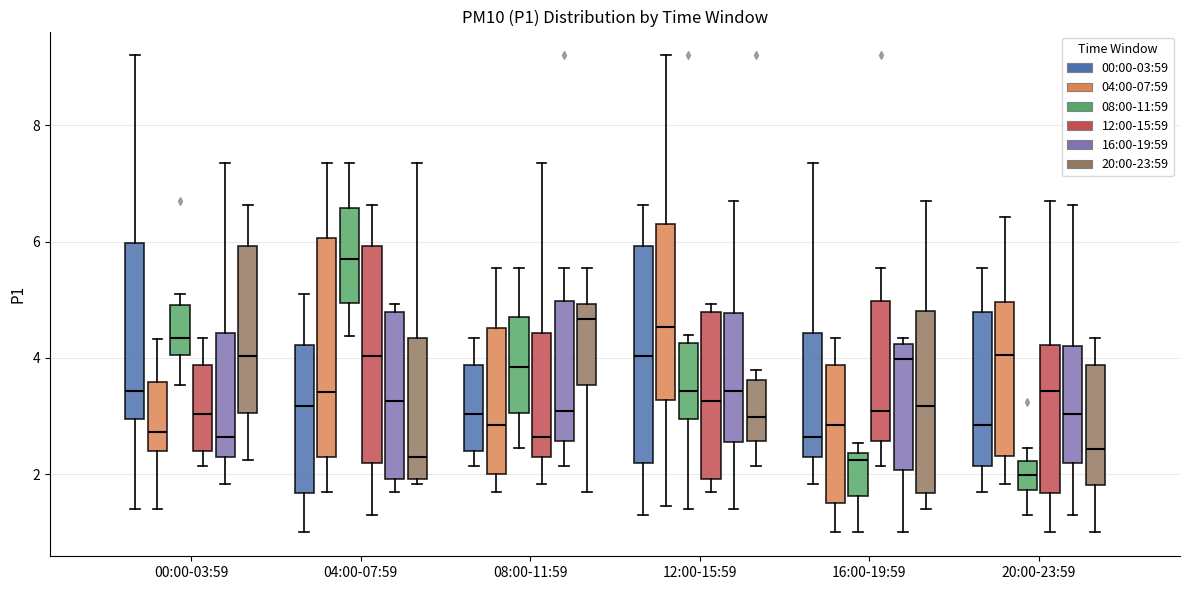

Reading left to right, transcribe this box plot: for each box, give where its median line is, the range the box spans, and where its two whiskers end, as read against the y-axis. The values are not printed on the chart, so give them approximately, as read against the axis.

00:00-03:59 (00:00-03:59): median 3.4, box 3.0 to 6.0, whiskers 1.4 to 9.2
00:00-03:59 (04:00-07:59): median 2.8, box 2.4 to 3.6, whiskers 1.4 to 4.4
00:00-03:59 (08:00-11:59): median 4.4, box 4.0 to 5.0, whiskers 3.6 to 5.2
00:00-03:59 (12:00-15:59): median 3.0, box 2.4 to 3.8, whiskers 2.2 to 4.4
00:00-03:59 (16:00-19:59): median 2.6, box 2.4 to 4.4, whiskers 1.8 to 7.4
00:00-03:59 (20:00-23:59): median 4.0, box 3.0 to 6.0, whiskers 2.2 to 6.6
04:00-07:59 (00:00-03:59): median 3.2, box 1.6 to 4.2, whiskers 1.0 to 5.2
04:00-07:59 (04:00-07:59): median 3.4, box 2.4 to 6.0, whiskers 1.8 to 7.4
04:00-07:59 (08:00-11:59): median 5.8, box 5.0 to 6.6, whiskers 4.4 to 7.4
04:00-07:59 (12:00-15:59): median 4.0, box 2.2 to 6.0, whiskers 1.4 to 6.6
04:00-07:59 (16:00-19:59): median 3.2, box 2.0 to 4.8, whiskers 1.8 to 5.0
04:00-07:59 (20:00-23:59): median 2.2, box 2.0 to 4.4, whiskers 1.8 to 7.4
08:00-11:59 (00:00-03:59): median 3.0, box 2.4 to 3.8, whiskers 2.2 to 4.4
08:00-11:59 (04:00-07:59): median 2.8, box 2.0 to 4.6, whiskers 1.8 to 5.6
08:00-11:59 (08:00-11:59): median 3.8, box 3.0 to 4.6, whiskers 2.4 to 5.6
08:00-11:59 (12:00-15:59): median 2.6, box 2.4 to 4.4, whiskers 1.8 to 7.4
08:00-11:59 (16:00-19:59): median 3.0, box 2.6 to 5.0, whiskers 2.2 to 5.6
08:00-11:59 (20:00-23:59): median 4.6, box 3.6 to 5.0, whiskers 1.8 to 5.6
12:00-15:59 (00:00-03:59): median 4.0, box 2.2 to 6.0, whiskers 1.4 to 6.6
12:00-15:59 (04:00-07:59): median 4.6, box 3.2 to 6.4, whiskers 1.4 to 9.2
12:00-15:59 (08:00-11:59): median 3.4, box 3.0 to 4.2, whiskers 1.4 to 4.4
12:00-15:59 (12:00-15:59): median 3.2, box 2.0 to 4.8, whiskers 1.8 to 5.0
12:00-15:59 (16:00-19:59): median 3.4, box 2.6 to 4.8, whiskers 1.4 to 6.8
12:00-15:59 (20:00-23:59): median 3.0, box 2.6 to 3.6, whiskers 2.2 to 3.8
16:00-19:59 (00:00-03:59): median 2.6, box 2.4 to 4.4, whiskers 1.8 to 7.4
16:00-19:59 (04:00-07:59): median 2.8, box 1.6 to 3.8, whiskers 1.0 to 4.4
16:00-19:59 (08:00-11:59): median 2.2, box 1.6 to 2.4, whiskers 1.0 to 2.6
16:00-19:59 (12:00-15:59): median 3.0, box 2.6 to 5.0, whiskers 2.2 to 5.6
16:00-19:59 (16:00-19:59): median 4.0, box 2.0 to 4.2, whiskers 1.0 to 4.4
16:00-19:59 (20:00-23:59): median 3.2, box 1.6 to 4.8, whiskers 1.4 to 6.8
20:00-23:59 (00:00-03:59): median 2.8, box 2.2 to 4.8, whiskers 1.8 to 5.6
20:00-23:59 (04:00-07:59): median 4.0, box 2.4 to 5.0, whiskers 1.8 to 6.4
20:00-23:59 (08:00-11:59): median 2.0, box 1.8 to 2.2, whiskers 1.4 to 2.4
20:00-23:59 (12:00-15:59): median 3.4, box 1.6 to 4.2, whiskers 1.0 to 6.8
20:00-23:59 (16:00-19:59): median 3.0, box 2.2 to 4.2, whiskers 1.4 to 6.6
20:00-23:59 (20:00-23:59): median 2.4, box 1.8 to 3.8, whiskers 1.0 to 4.4